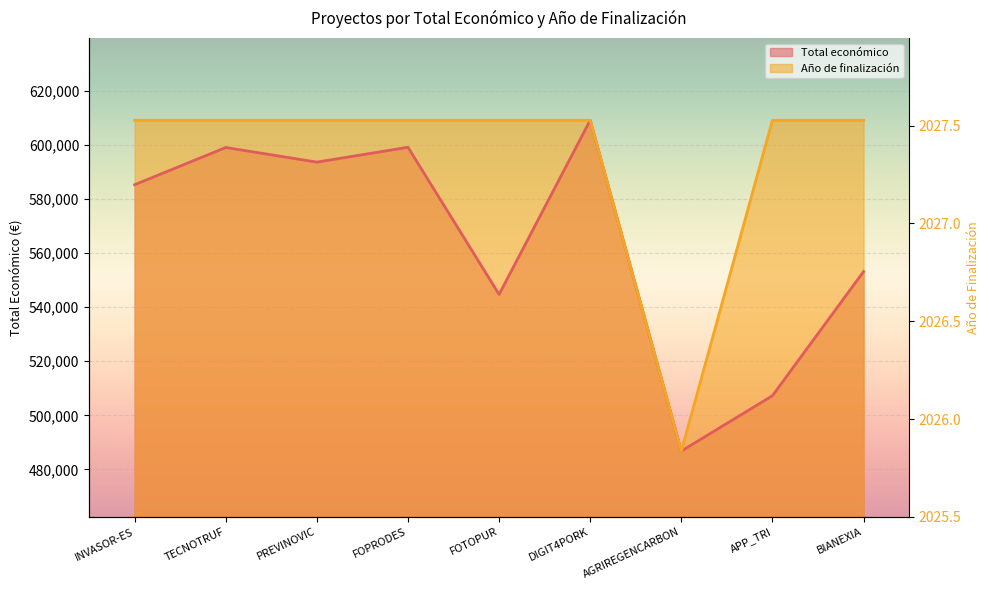

Is it true that Total económico equals 256674 at TECNOTRUF?

False